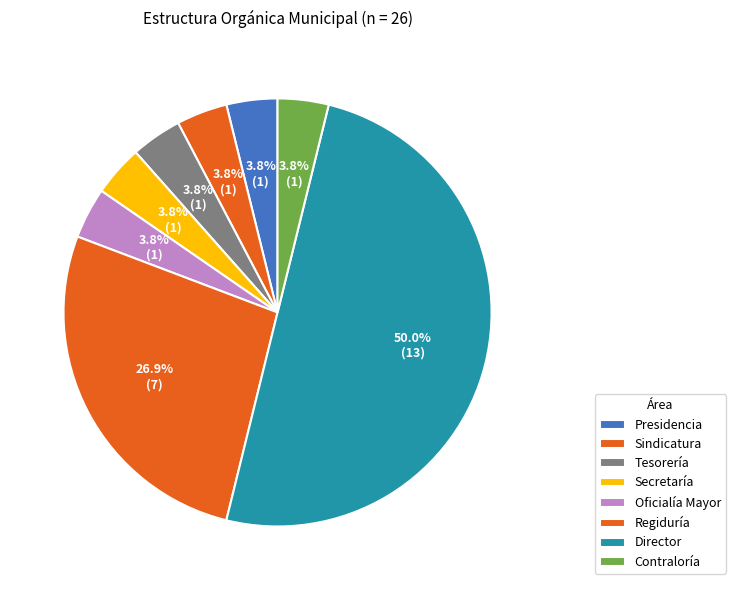

To the nearest percent, what portion does Oficialía Mayor represent?

4%